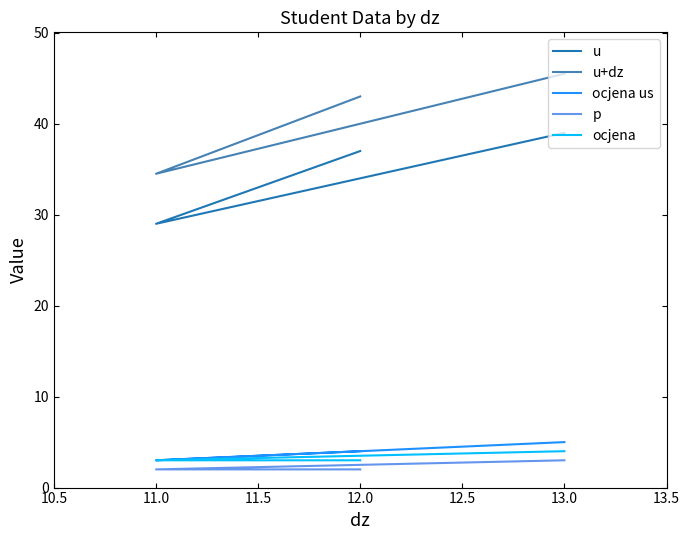

Reading left to right, transcribe all the data shown in this chart.

u: 37.0	29.0	39.0
u+dz: 43.0	34.5	45.5
ocjena us: 4.0	3.0	5.0
p: 2.0	2.0	3.0
ocjena: 3.0	3.0	4.0